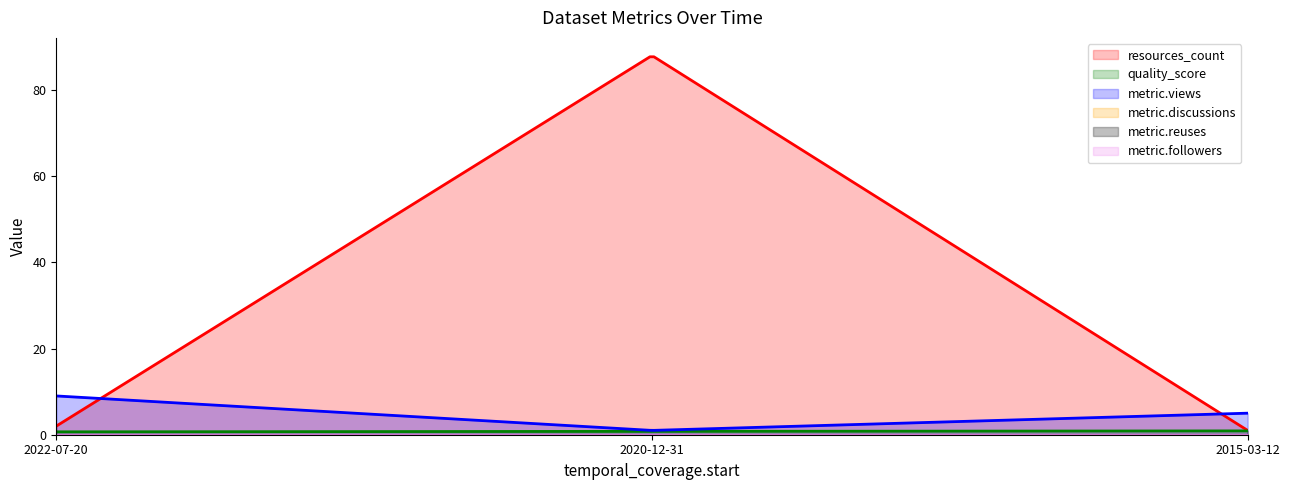

Reading left to right, extract all data points from this chart.

resources_count: 2.0	88.0	1.0
quality_score: 0.7	0.8	0.9
metric.views: 9.0	1.0	5.0
metric.discussions: 0.0	0.0	0.0
metric.reuses: 0.0	0.0	0.0
metric.followers: 0.0	0.0	0.0